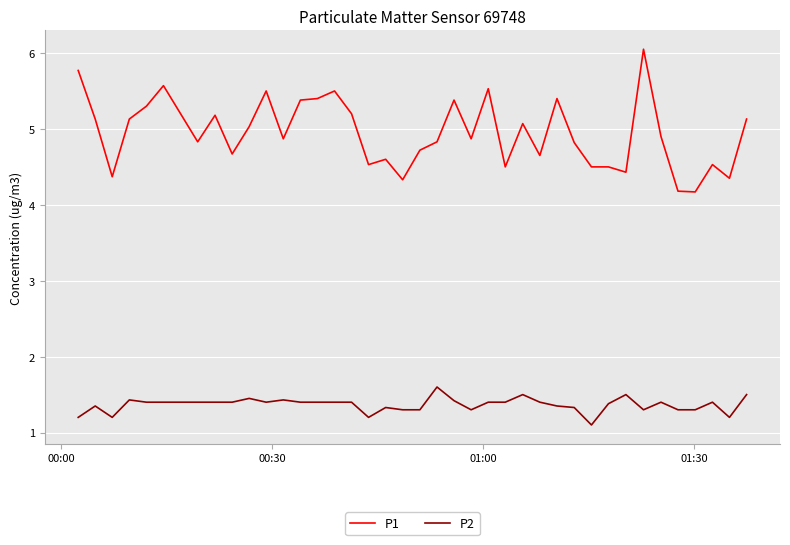

What is the smallest value displayed?

1.1